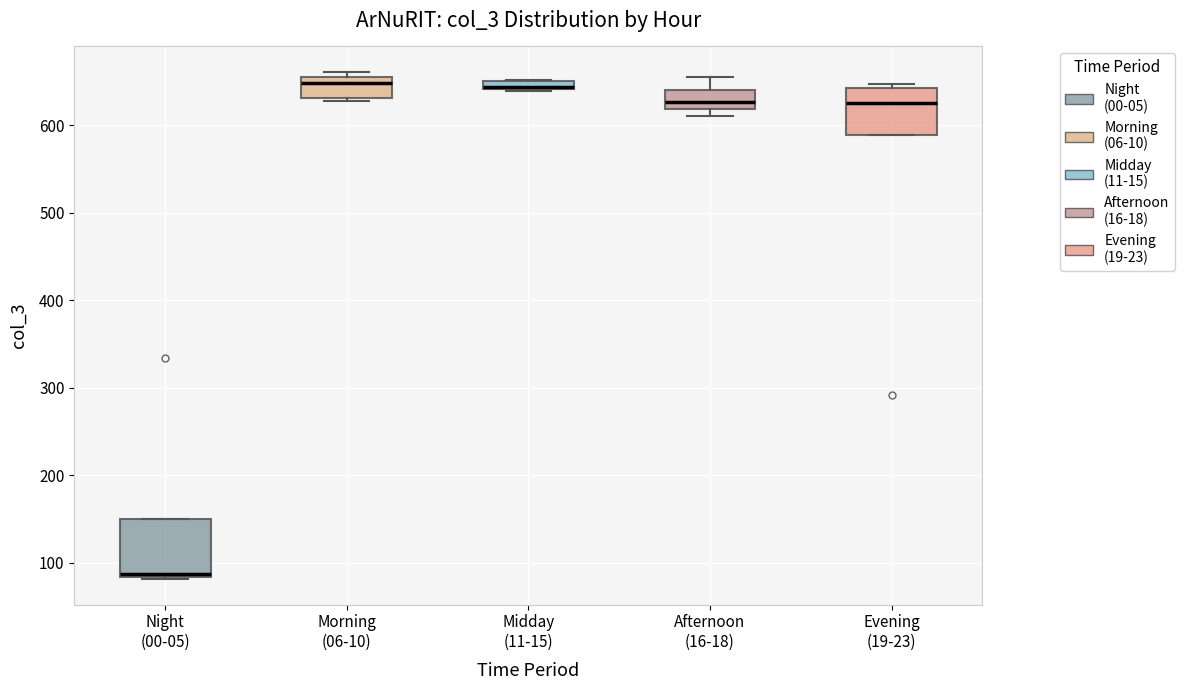

Which box has the lowest median line?

Night (00-05)